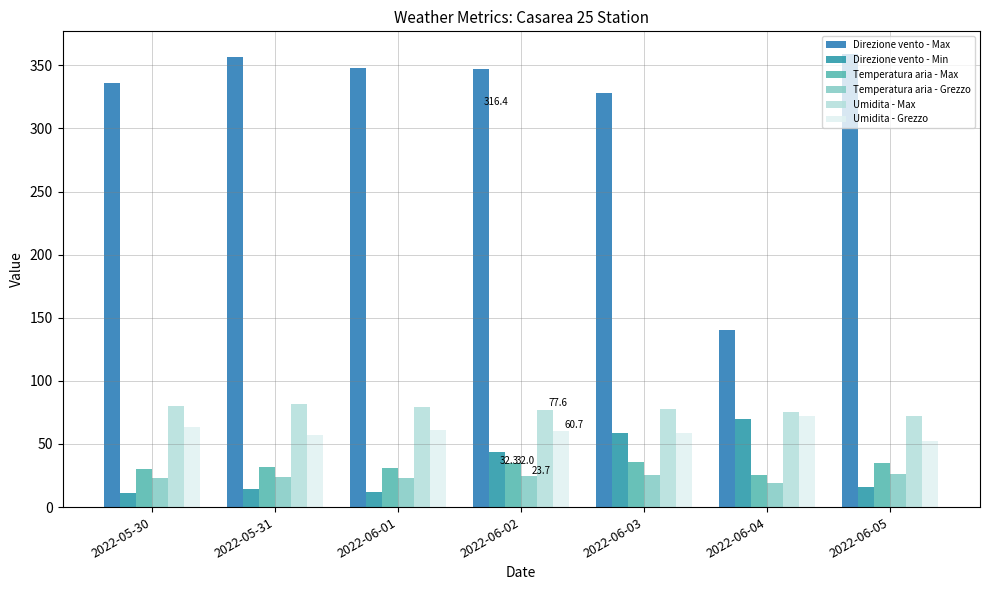

Is it true that Direzione vento - Max equals 328.0 at 2022-06-03?

True